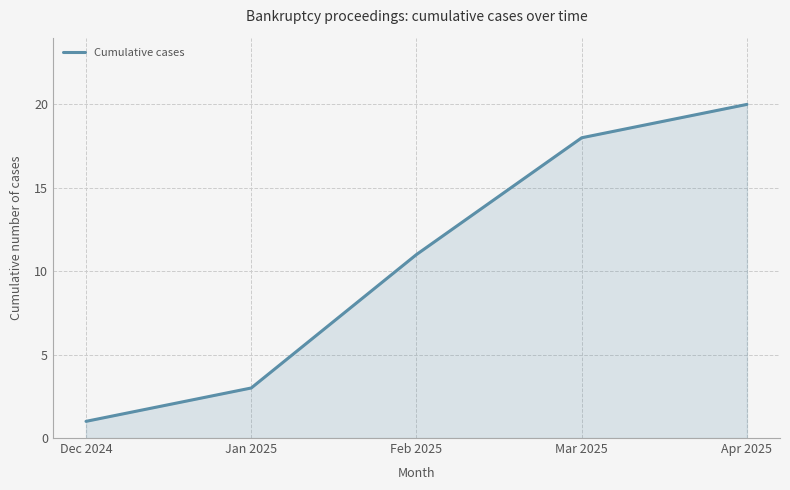

What is the label of the 5th point from the left?

Apr 2025